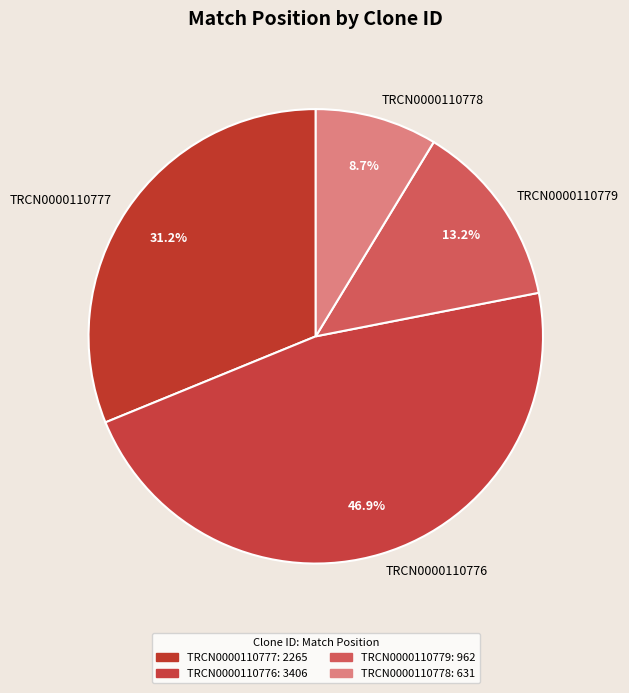

How many segments does this pie chart have?

4